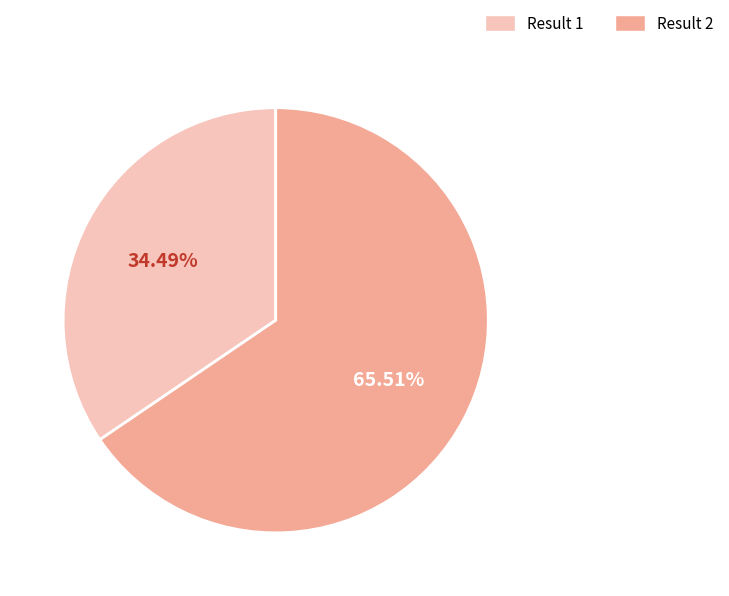

How many slices are in this pie chart?

2